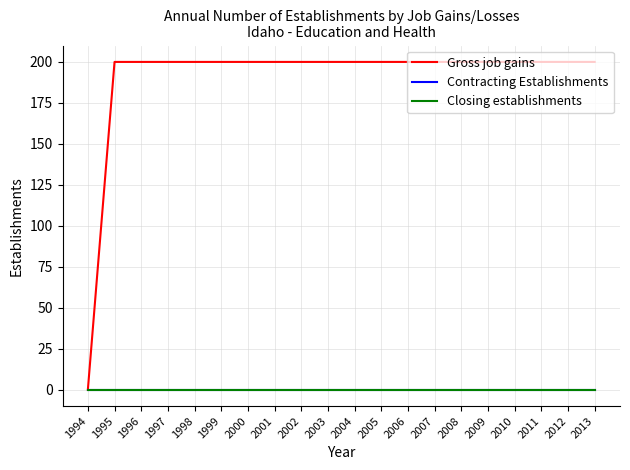

Does the chart have visible grid lines?

Yes